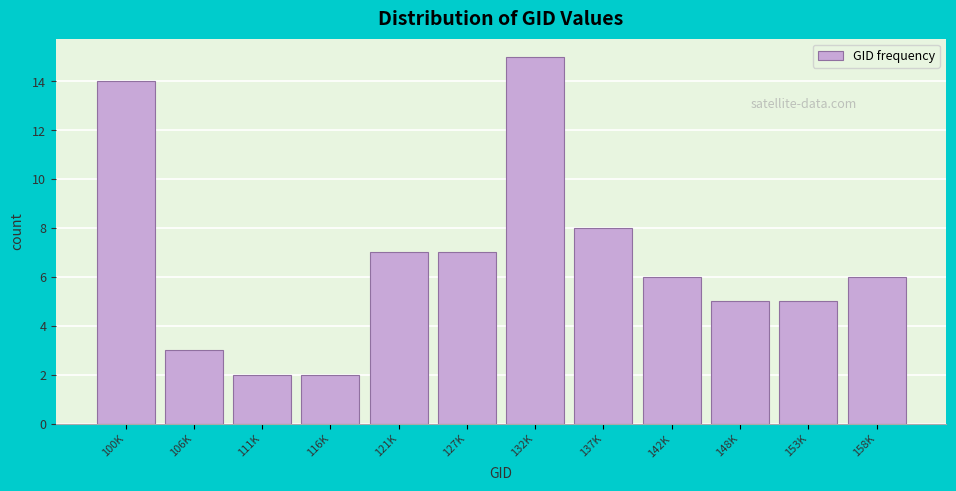

Reading right to left, extract all data points from this chart.

6	5	5	6	8	15	7	7	2	2	3	14